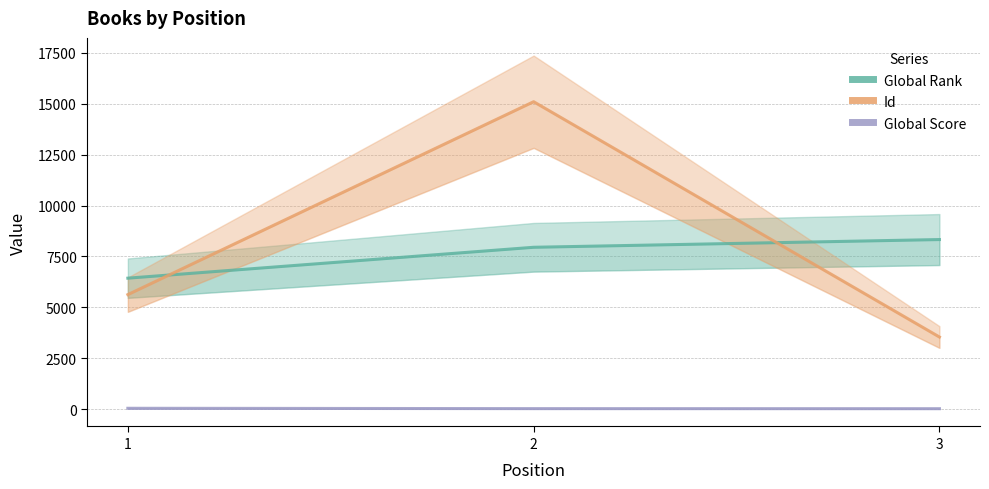

Is this an area chart (filled region under the line)?

No